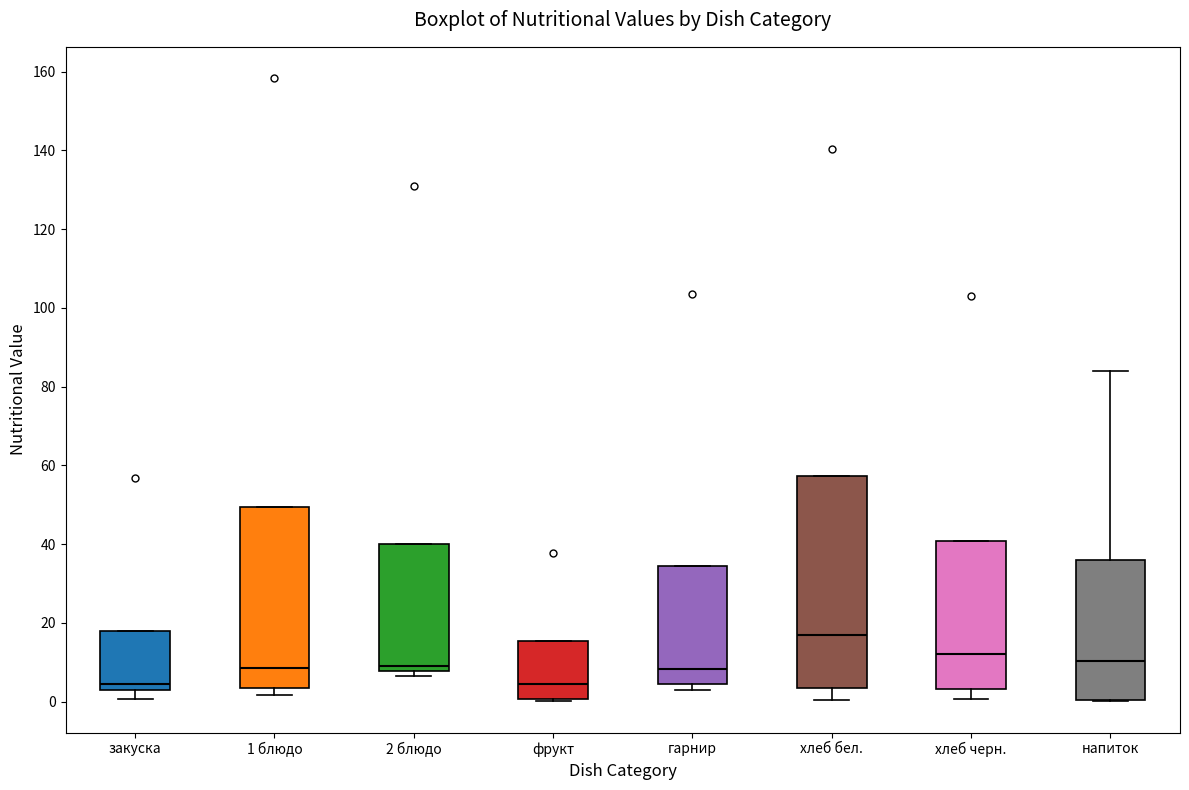

Comparing the boxes themselves (not the whiskers), which one is the tallest?

хлеб бел.